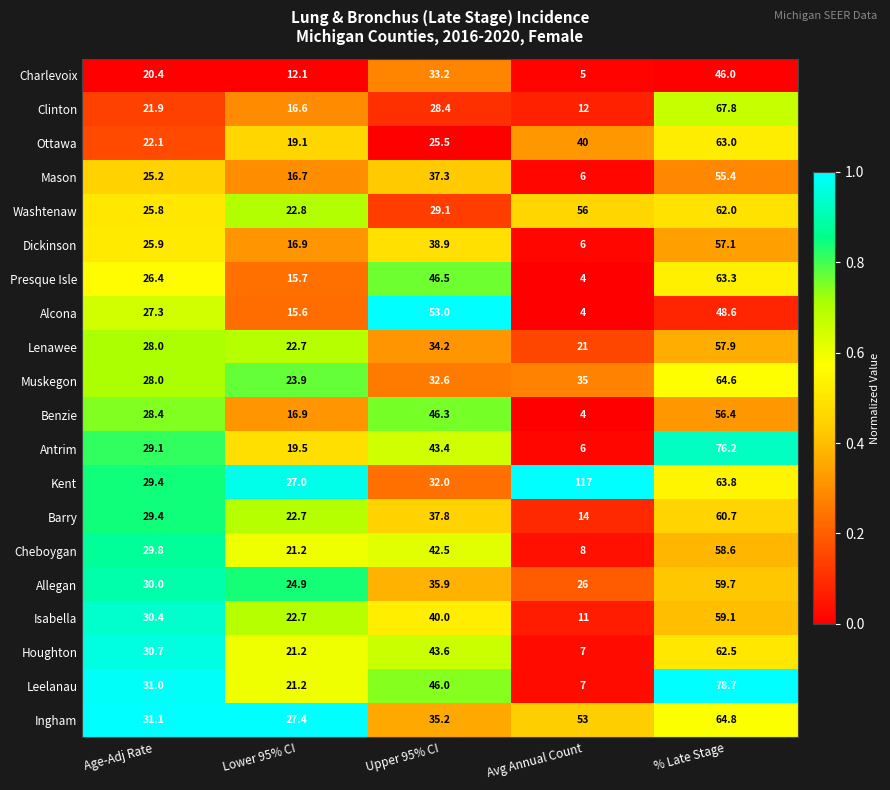

What is the lowest value of the Mason series?

6.0